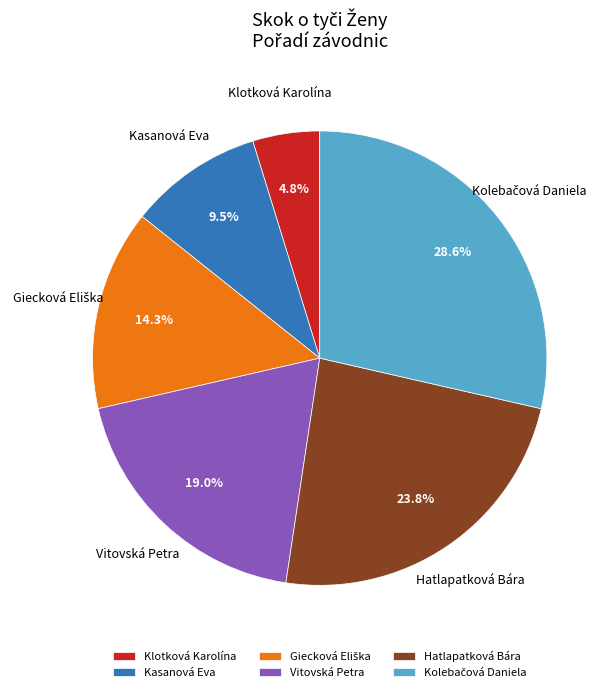

What is the smallest slice in the pie chart?

Klotková Karolína